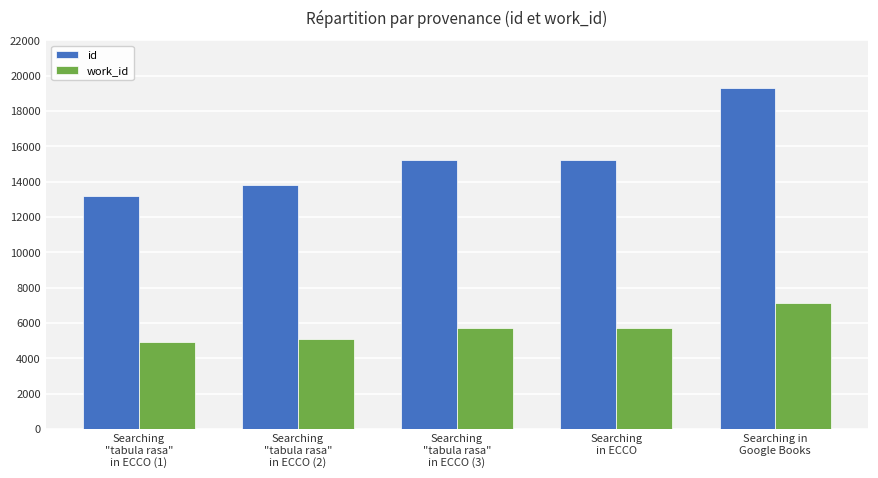

Which series has the largest range (max minus min)?

id